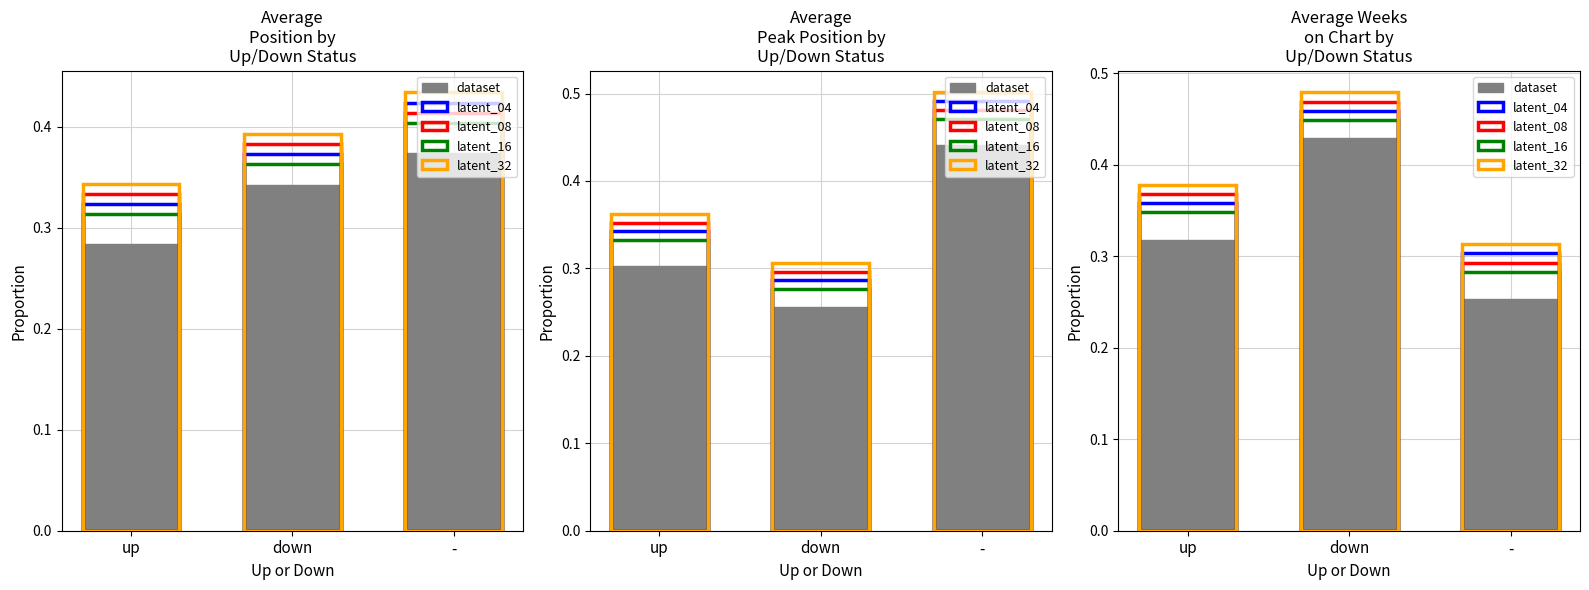

What value does the latent_16 series have at -?

0.3